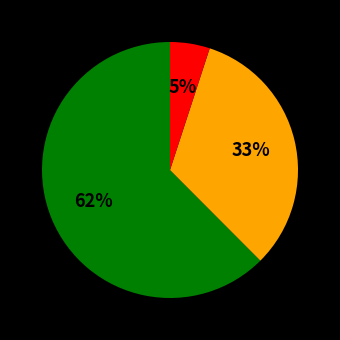

To the nearest percent, what is the average slice percentage?

33%